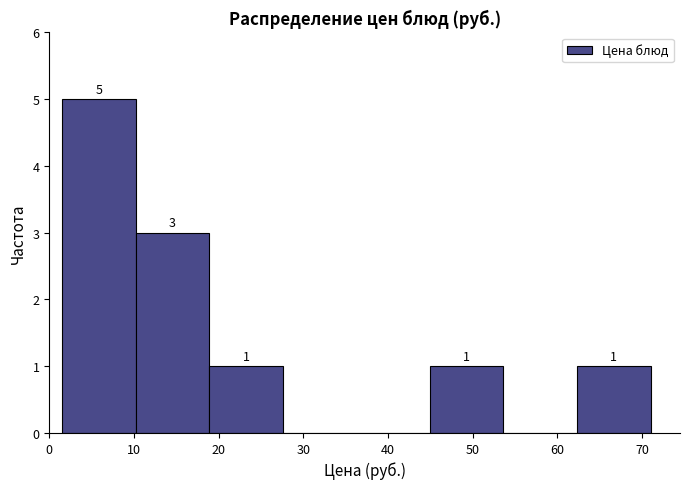

Which range on the x-axis has the tallest bar?

2 to 10